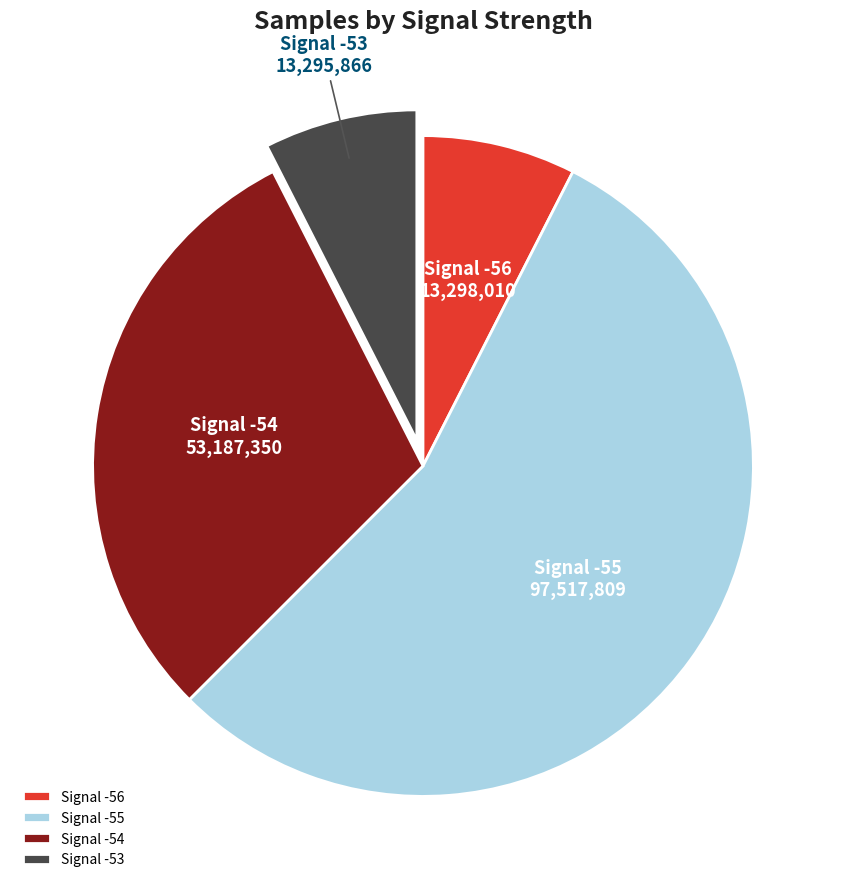

How many slices are in this pie chart?

4